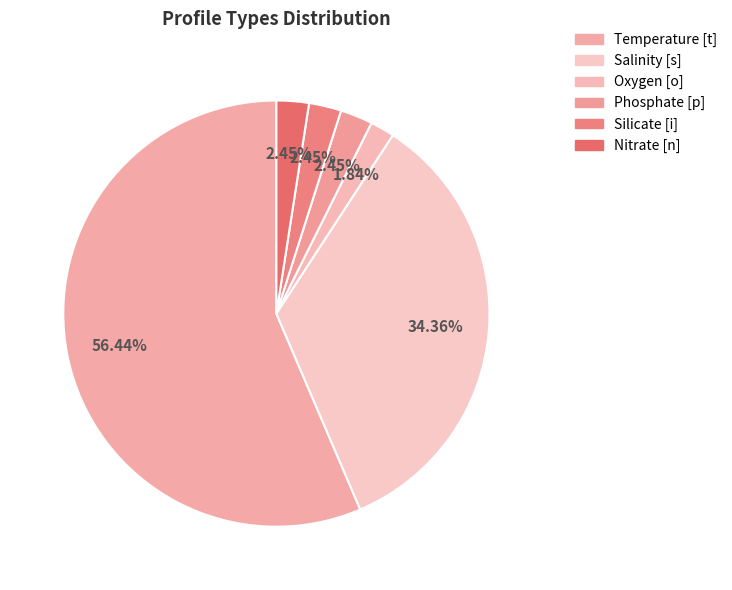

How many segments does this pie chart have?

6